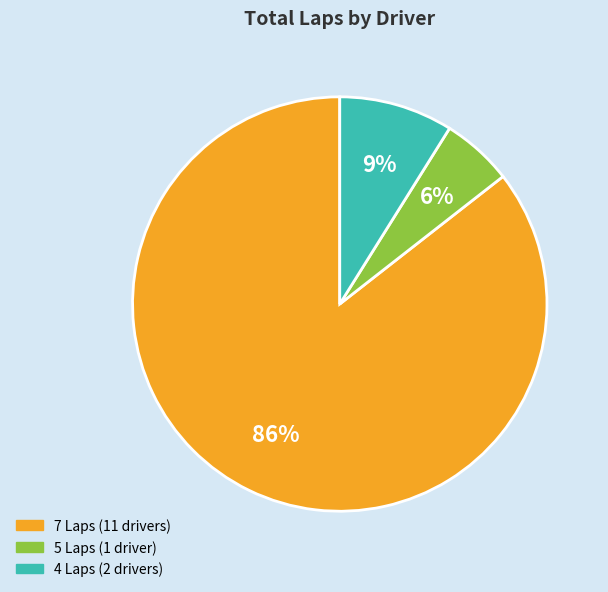

Count the number of slices in the pie.

3